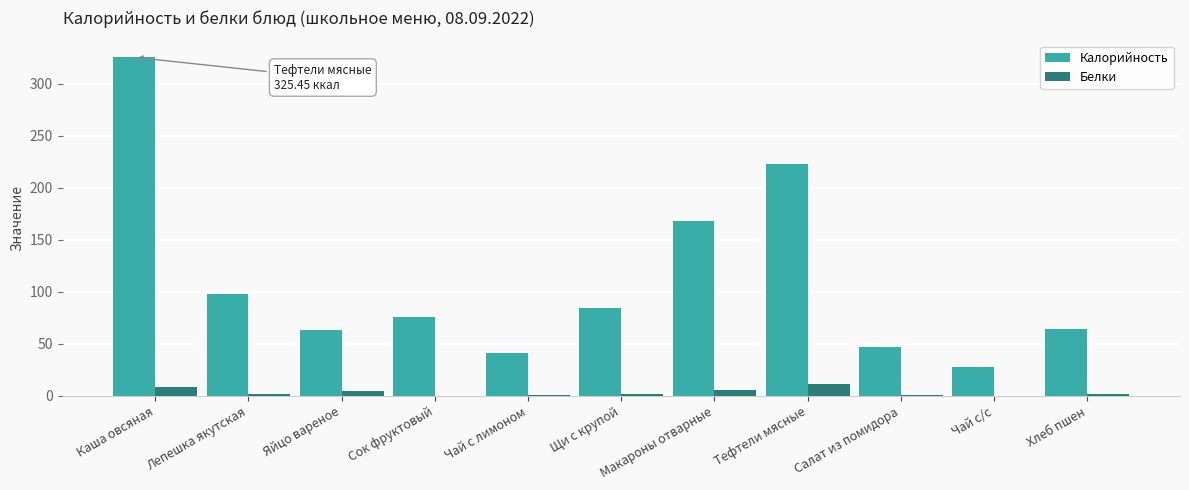

True or false: Калорийность has a value of 72.7 at Салат из помидора.

False